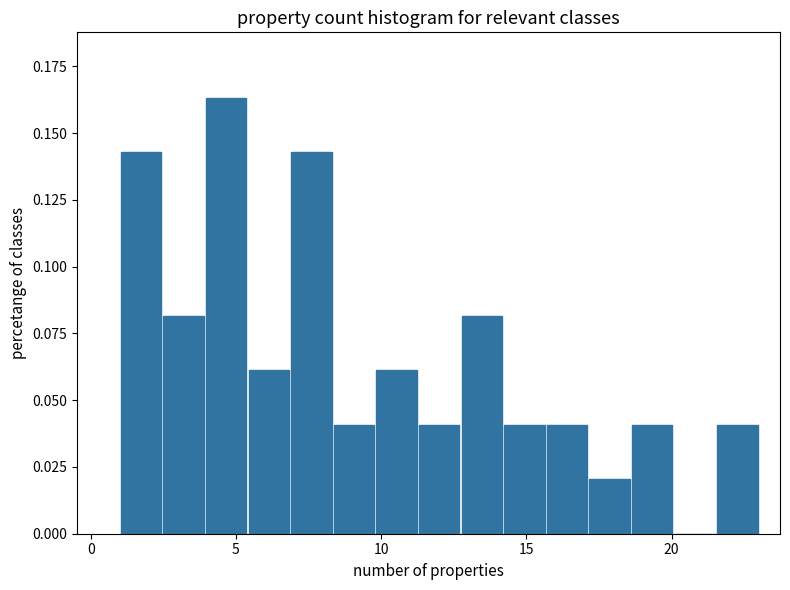

Read against the x-axis, roughly where is the centre of the tallest bar?

4.5